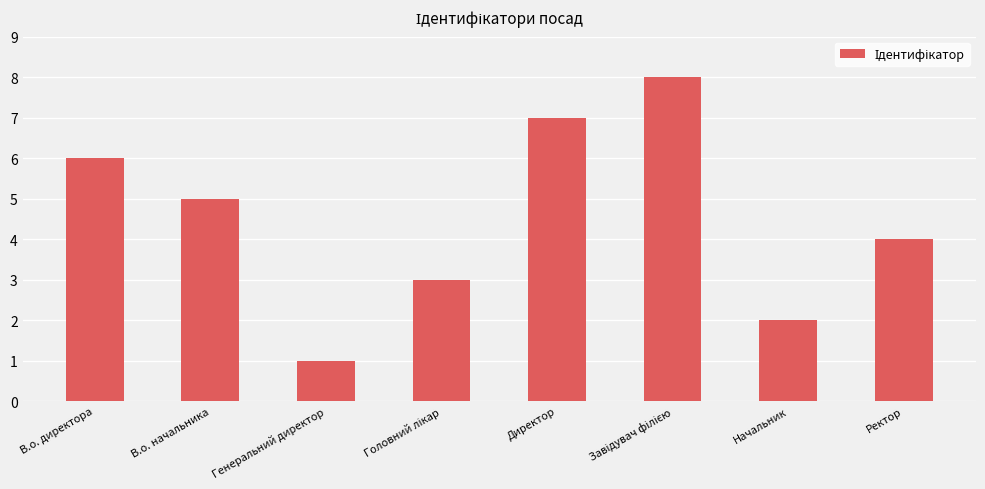

What is the ratio of the value at В.о. начальника to the value at Начальник?

2.5